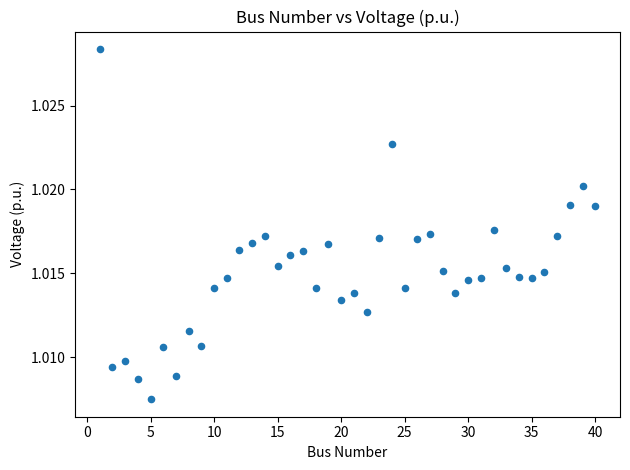

What is the range of X values (max minus min)?

39.0